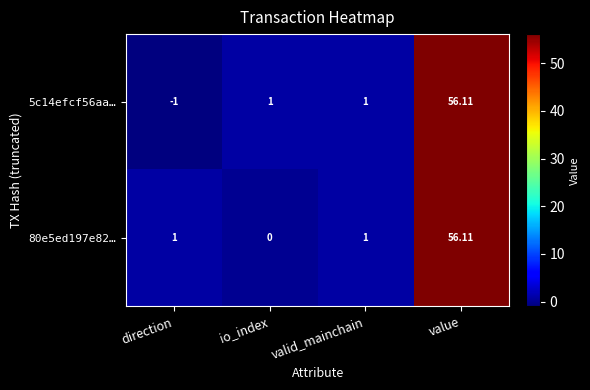

What is the spread (max minus min) of values at direction?

2.0